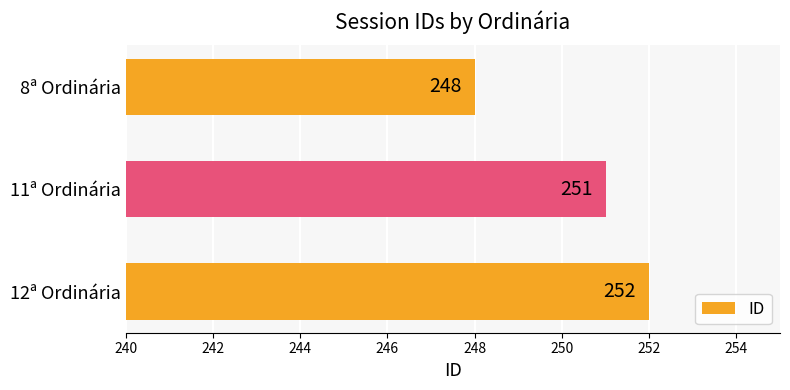

Reading bottom to top, extract all data points from this chart.

252	251	248